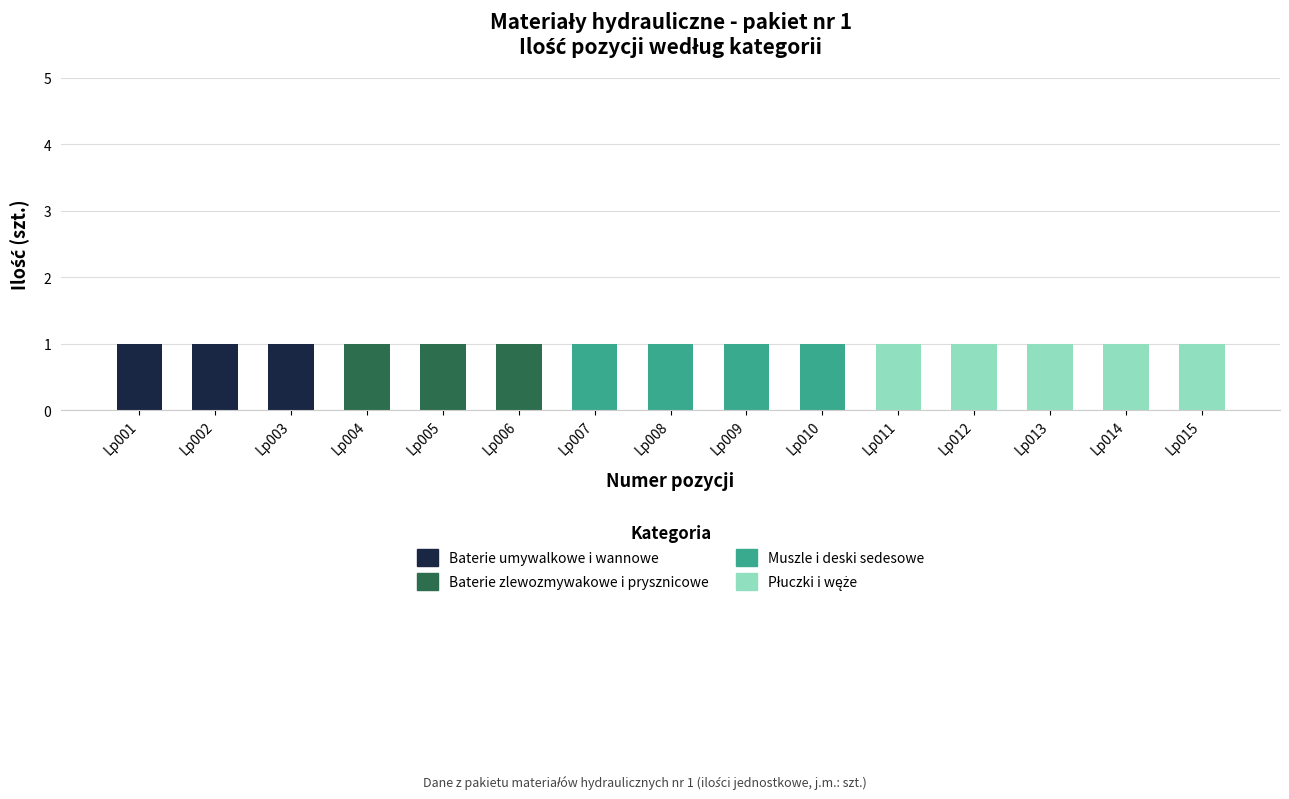

What is the sum of all Baterie umywalkowe i wannowe values?

3